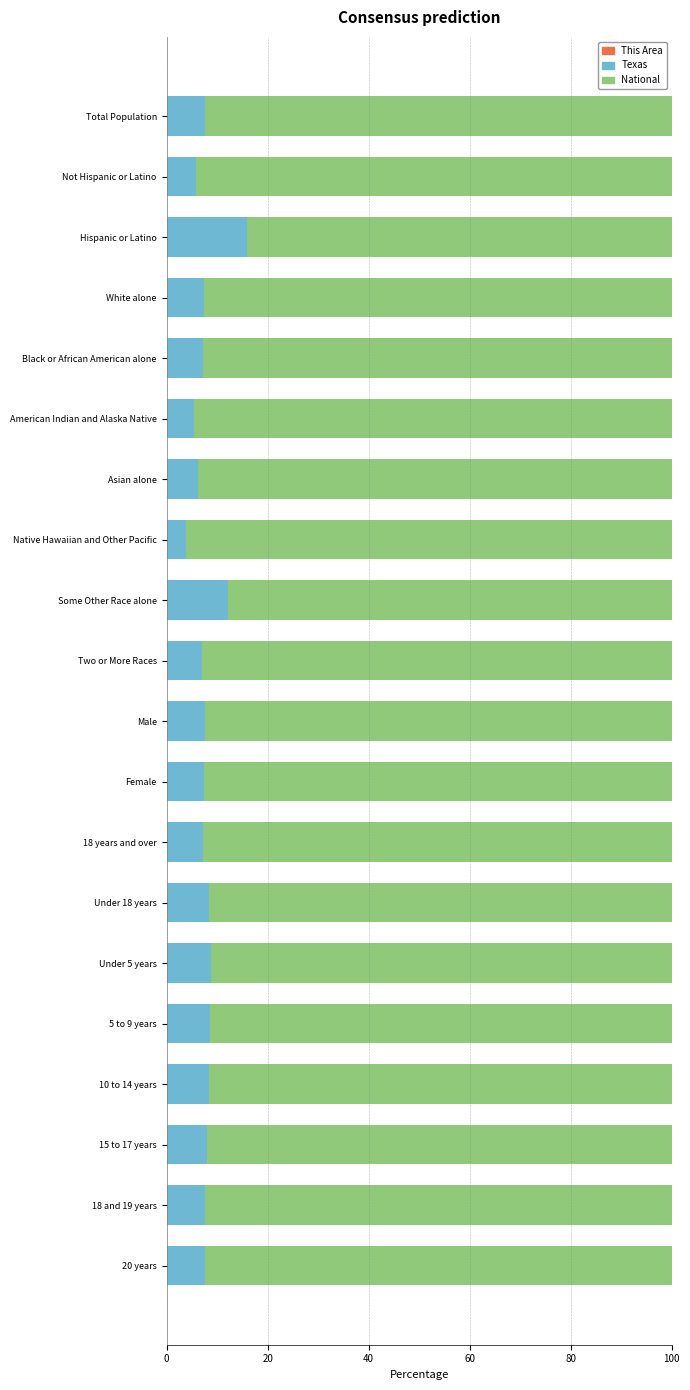

How many data points does each series have?

20